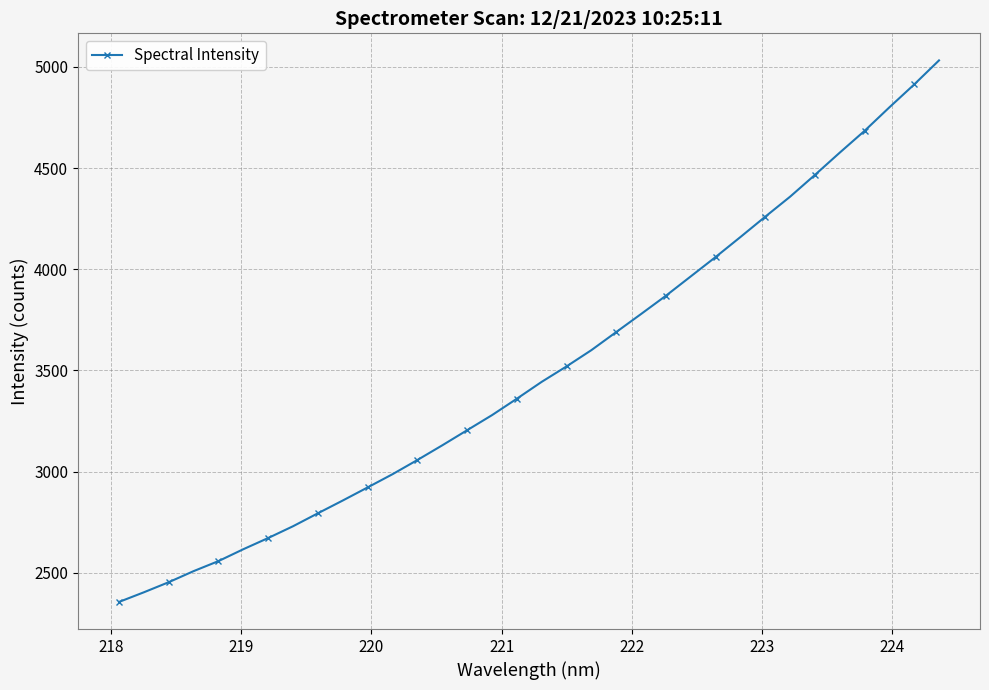

What is the difference between the second highest and minimum values?

2557.6